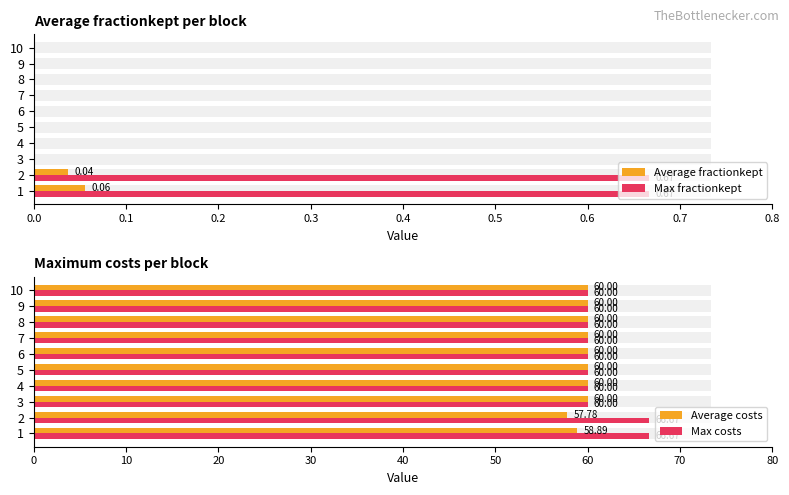

Are the bars grouped side by side (vs. stacked)?

Yes